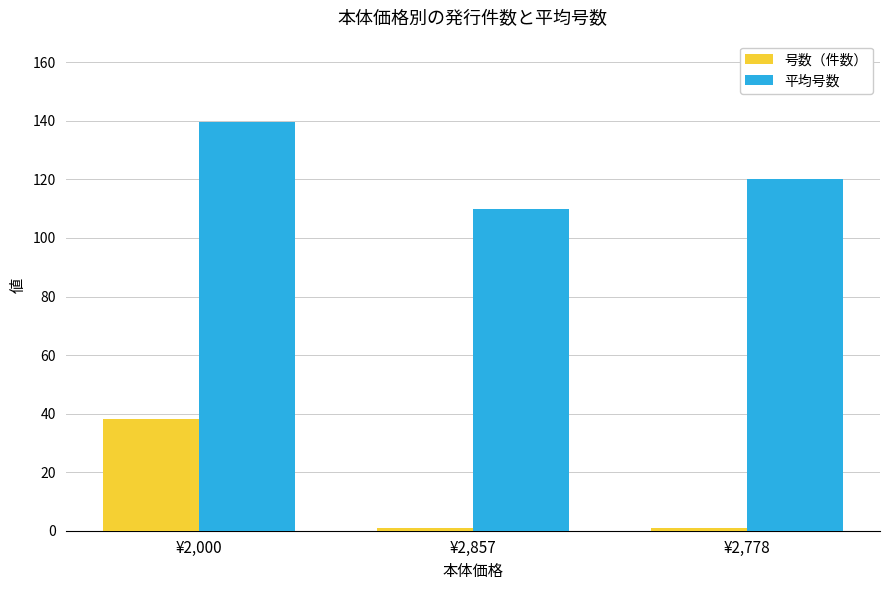

True or false: 平均号数 has a value of 185.9 at ¥2,778.

False